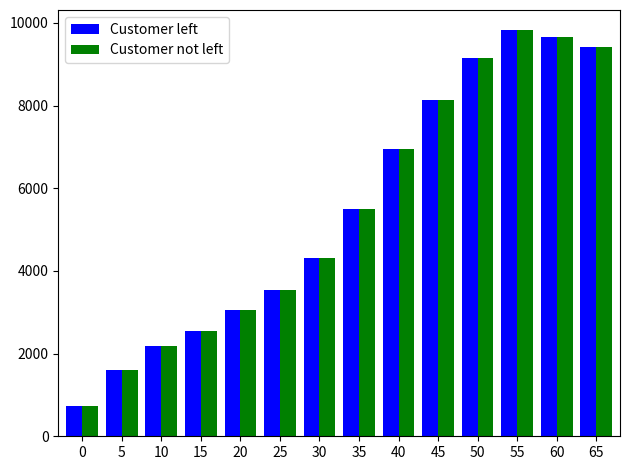

What is the maximum value for Customer not left?

9822